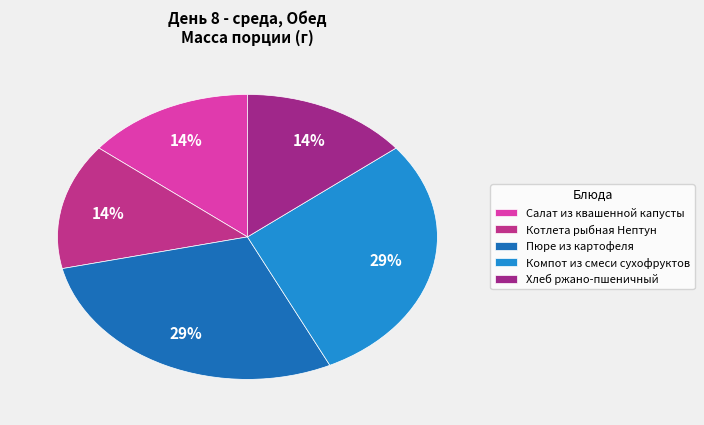

Is there a majority slice in this chart?

No